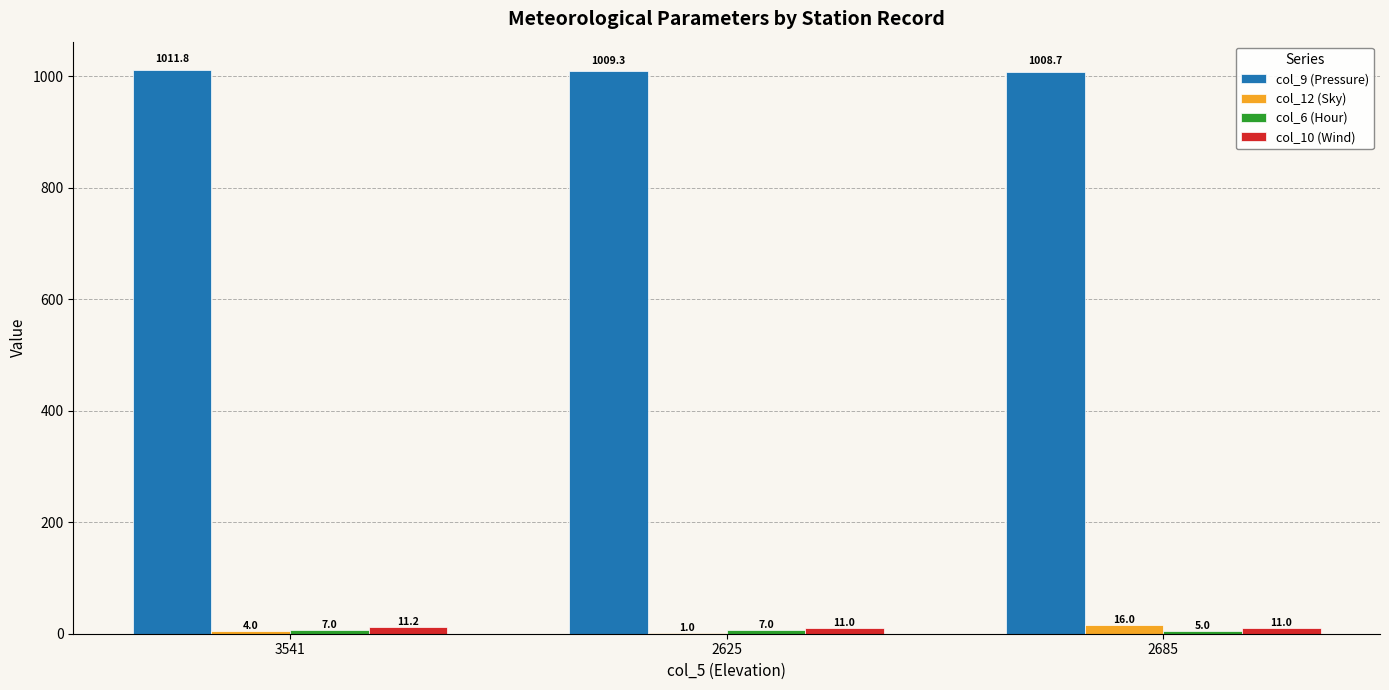

What is the sum of all col_12 (Sky) values?

21.0